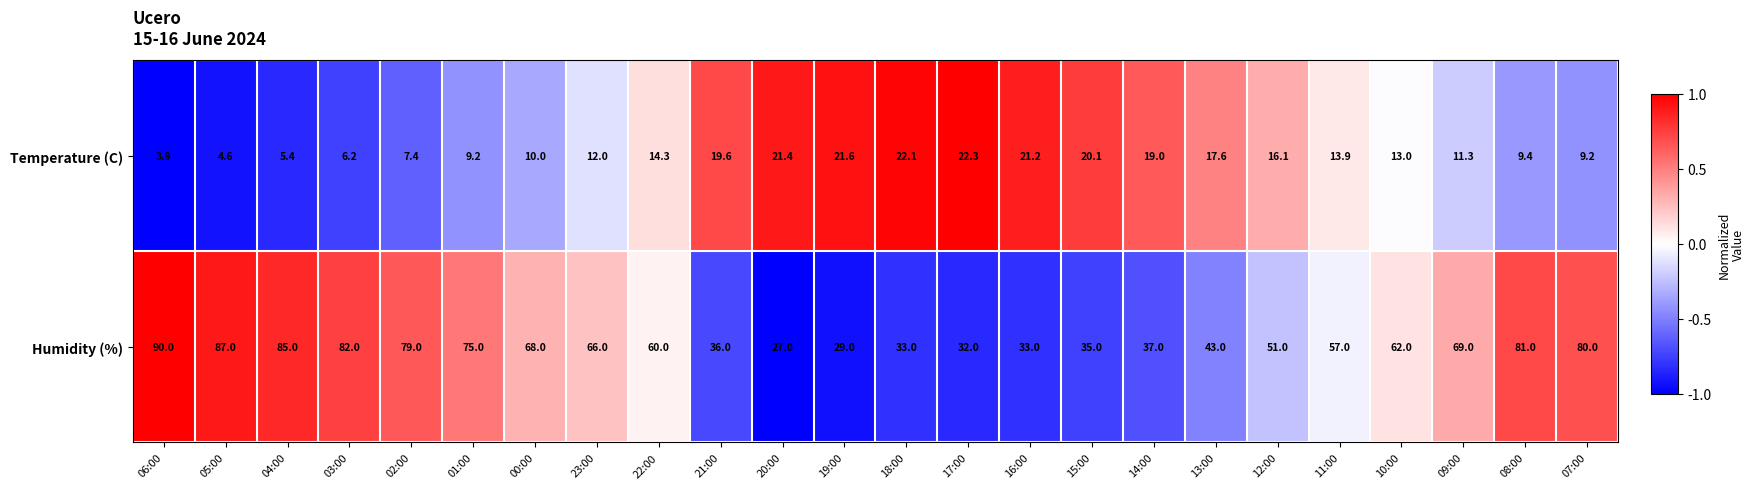

The value of Temperature (C) at 10:00 is 13.0. True or false?

True